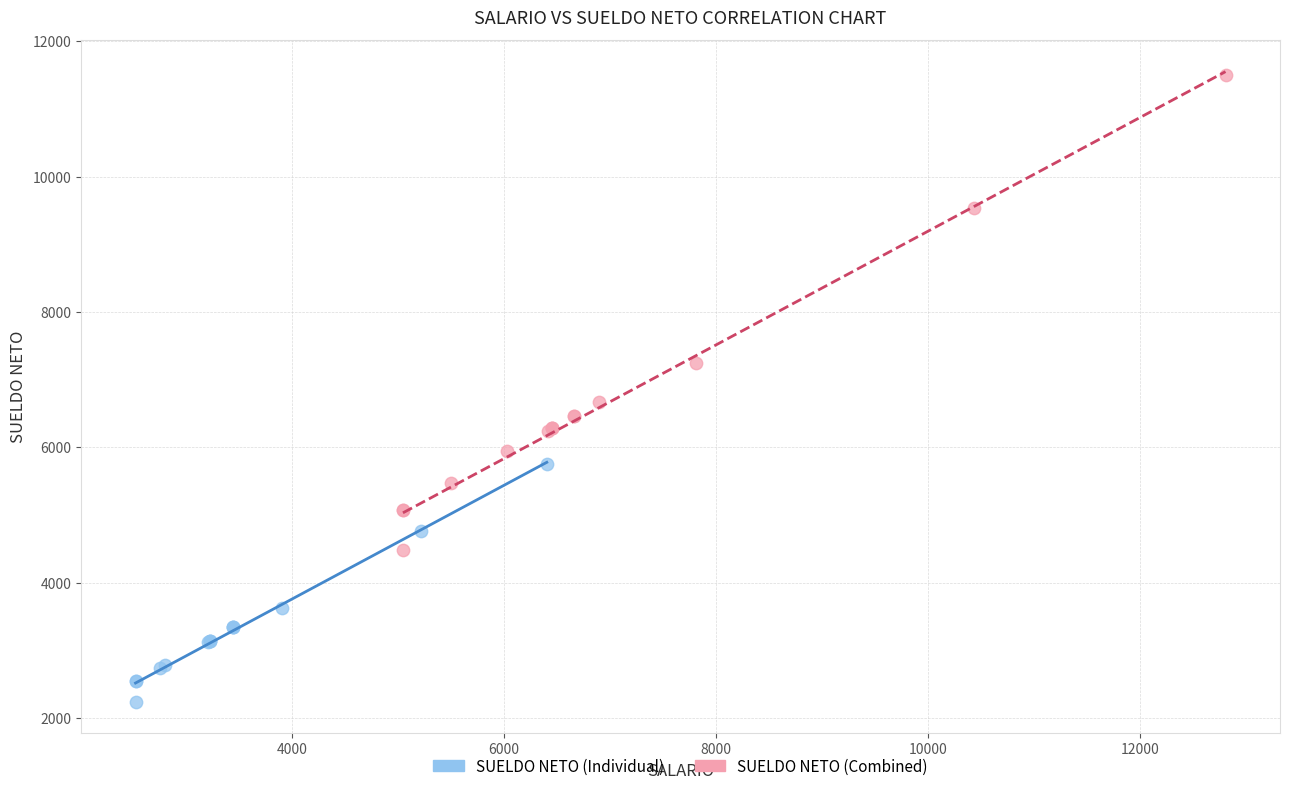

Which series has the widest spread of Y values?

SUELDO NETO (Combined)